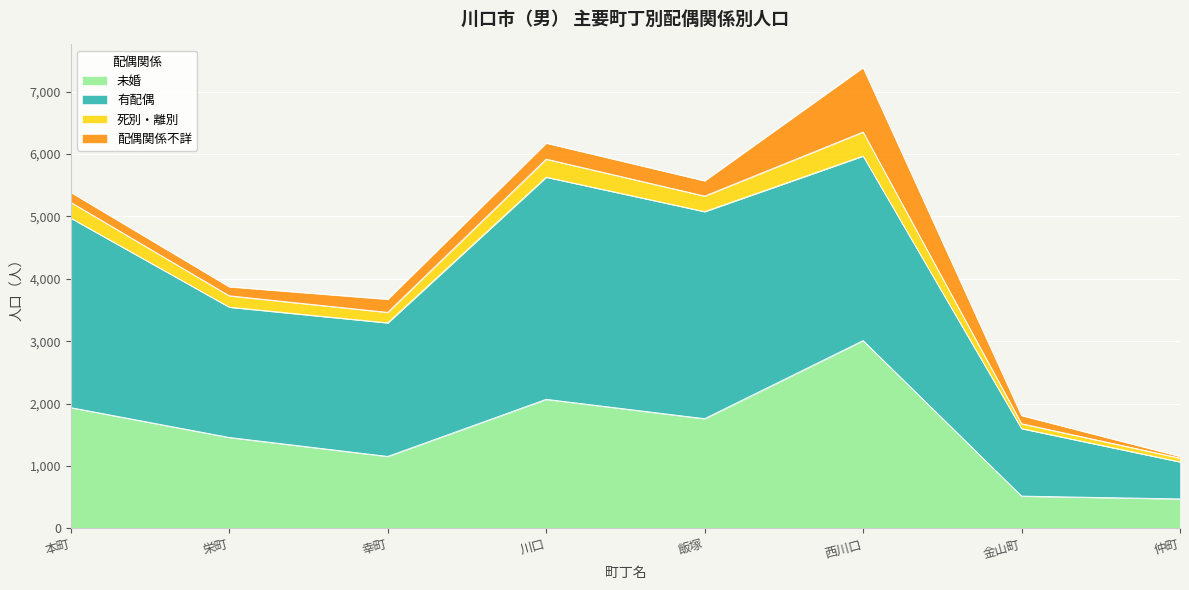

What is the value of the 未婚 point at the 2nd from the left?

1459